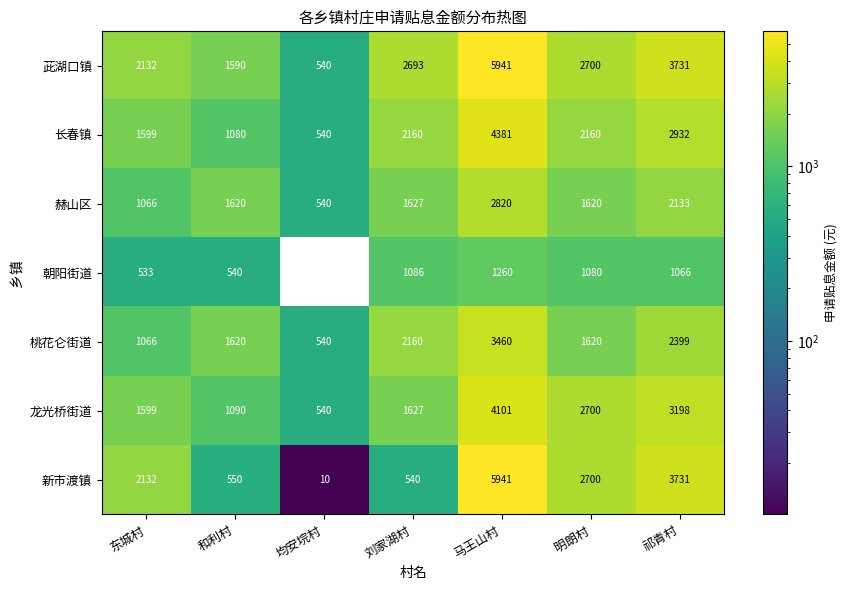

At how many categories does at least one series exceed 5347?

1